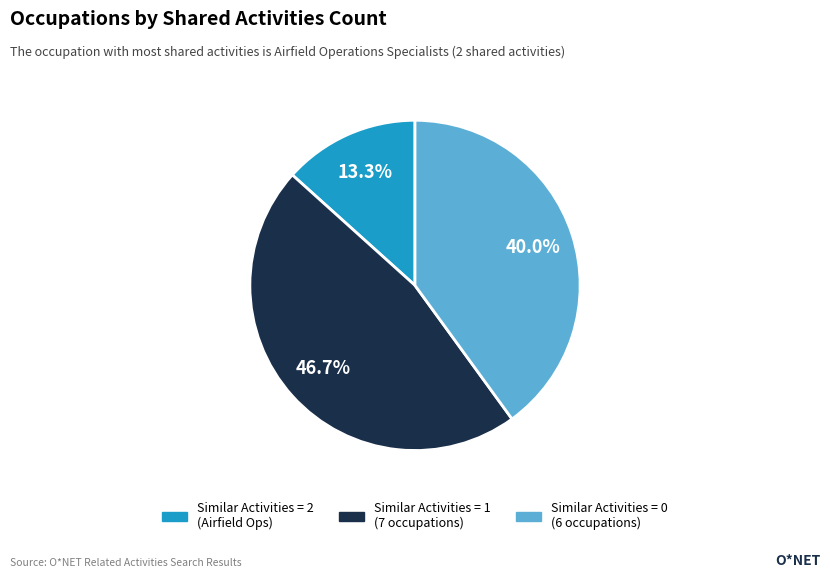

Is there a majority slice in this chart?

No